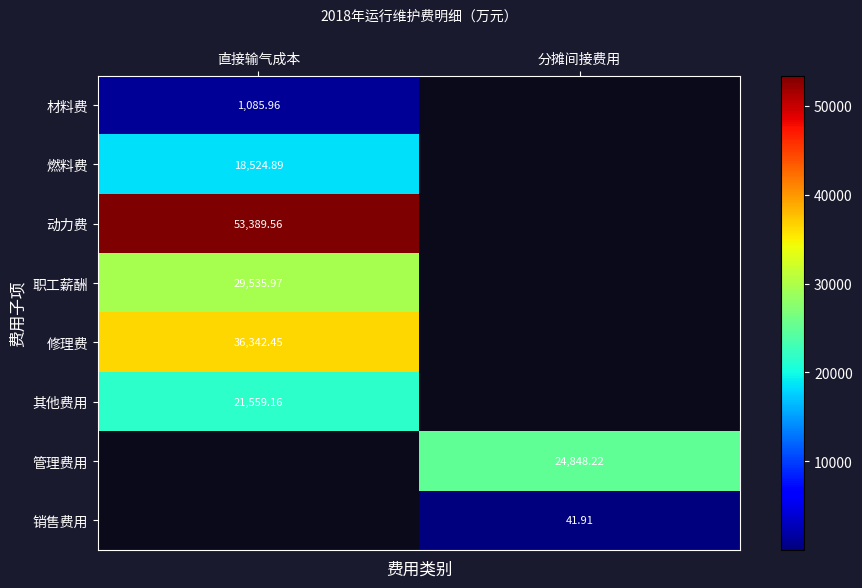

The 销售费用 series shows 55.2 at 分摊间接费用. True or false?

False